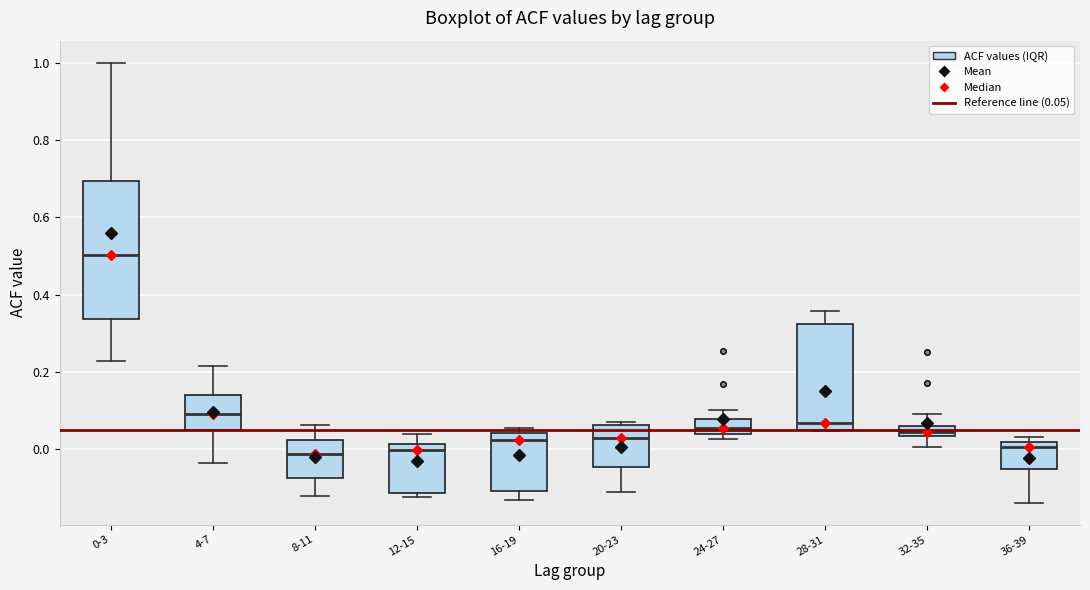

Which box has the highest median line?

0-3